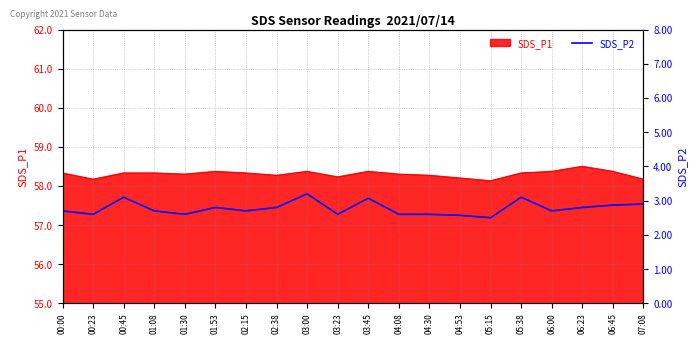

List the labels in order of value, largest first.

03:00, 00:45, 05:38, 03:45, 07:08, 06:45, 01:53, 02:38, 06:23, 00:00, 01:08, 02:15, 06:00, 00:23, 01:30, 03:23, 04:08, 04:30, 04:53, 05:15